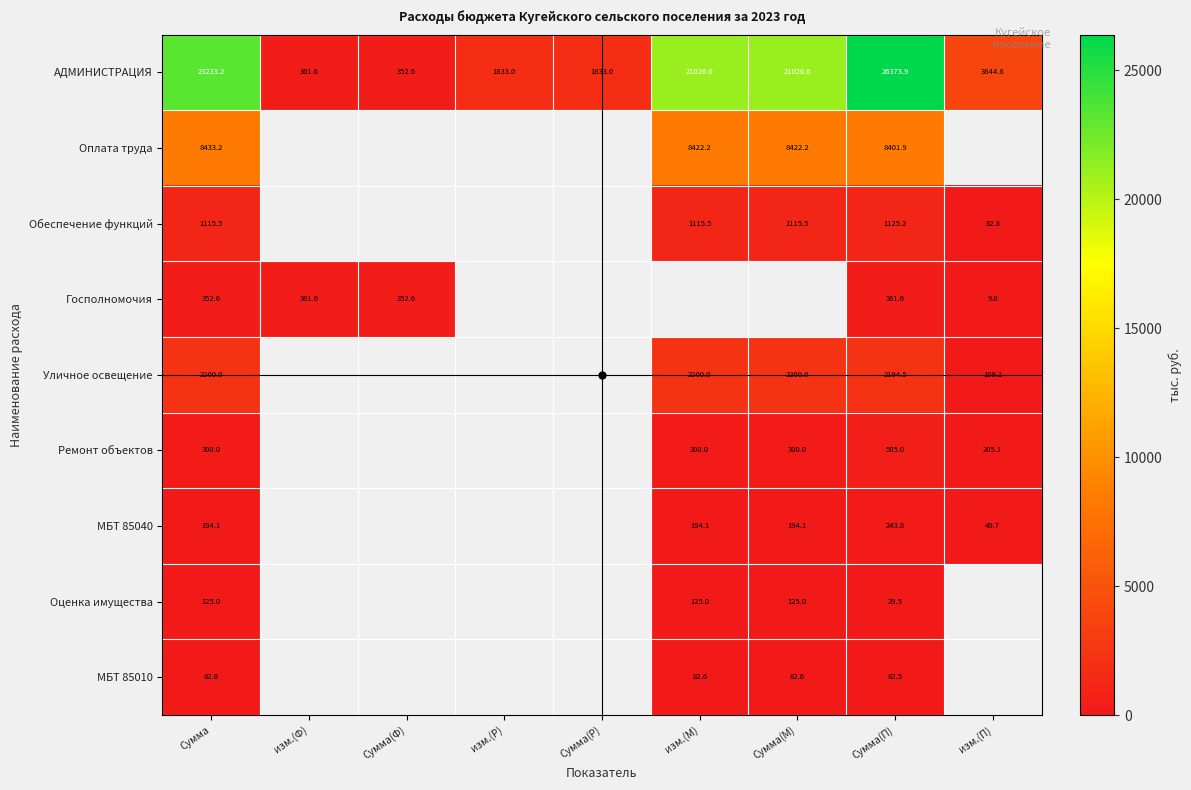

At which label does АДМИНИСТРАЦИЯ first exceed 3844?

Сумма